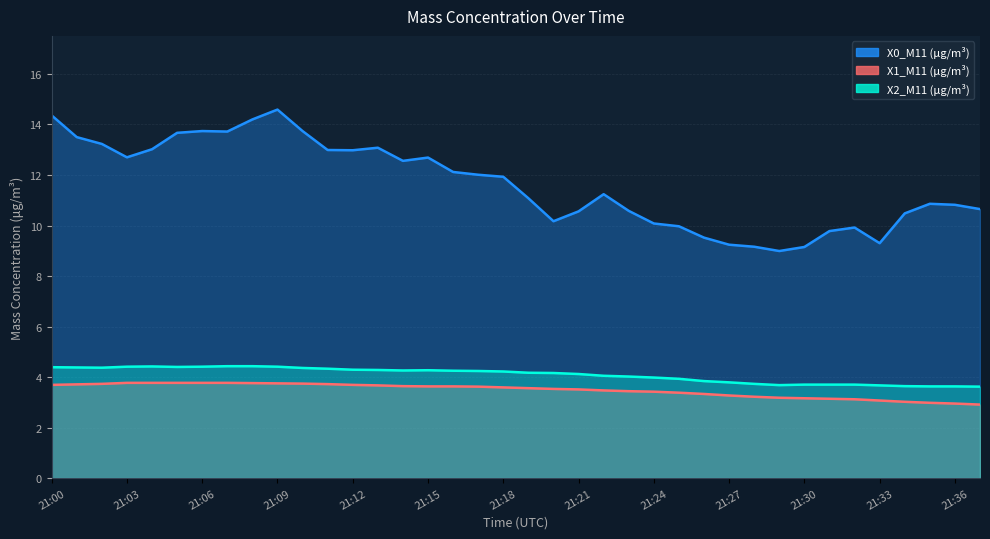

What is the minimum value shown in the chart?

2.9